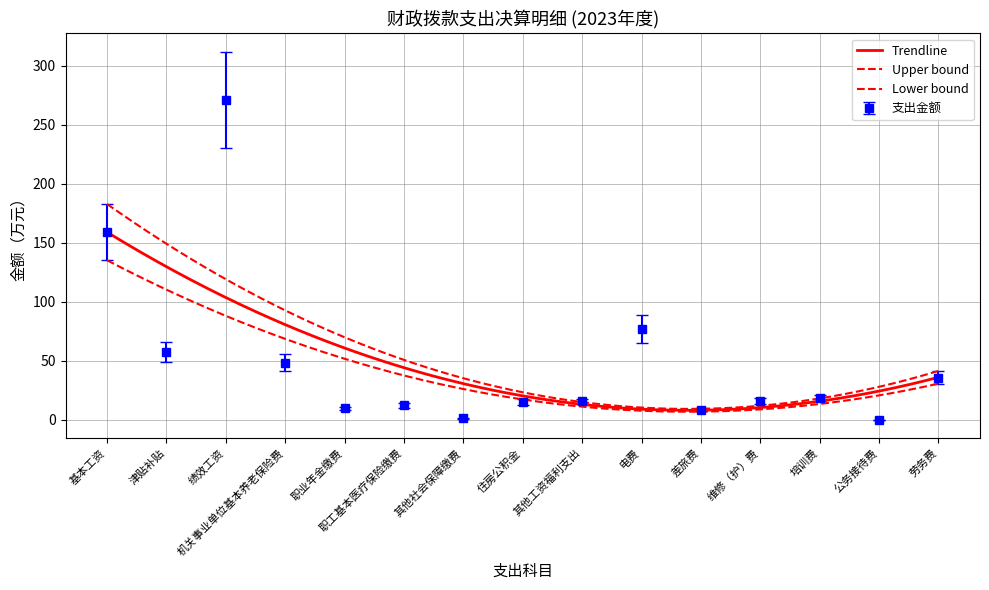

Where is the first local maximum?

绩效工资